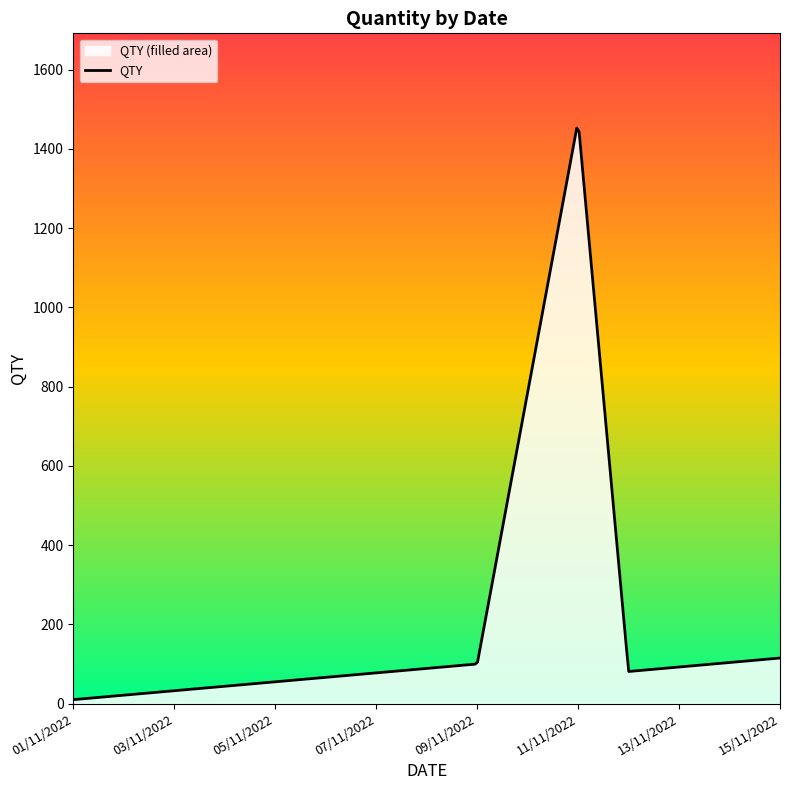

What is the maximum value shown in the chart?

1452.7